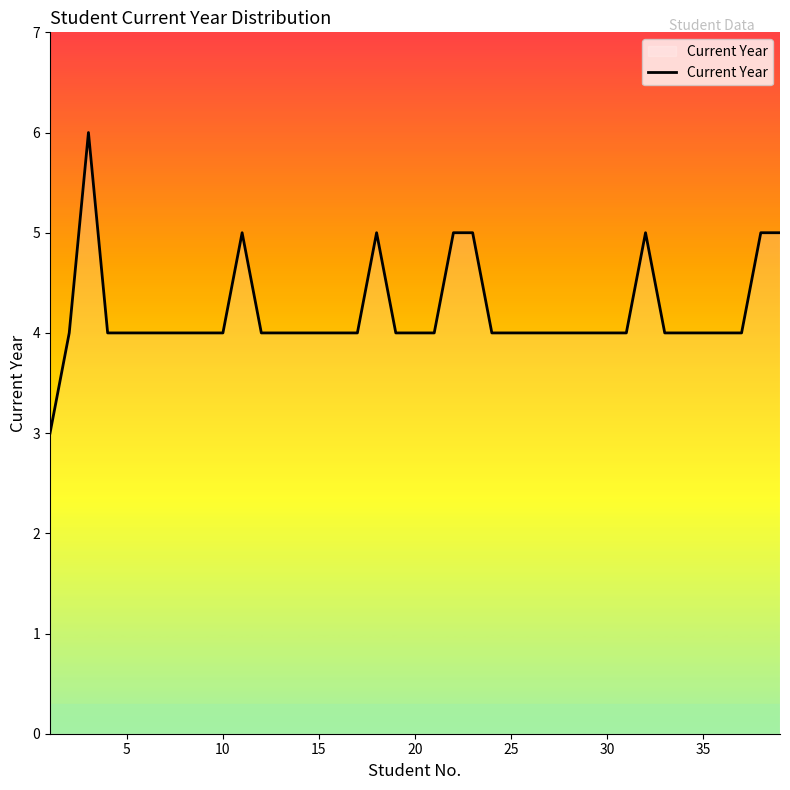

Does the chart have visible grid lines?

No